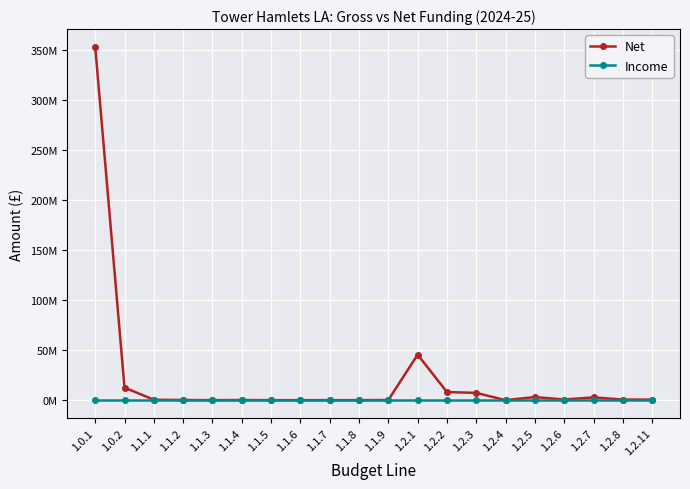

Which series has the largest range (max minus min)?

Net